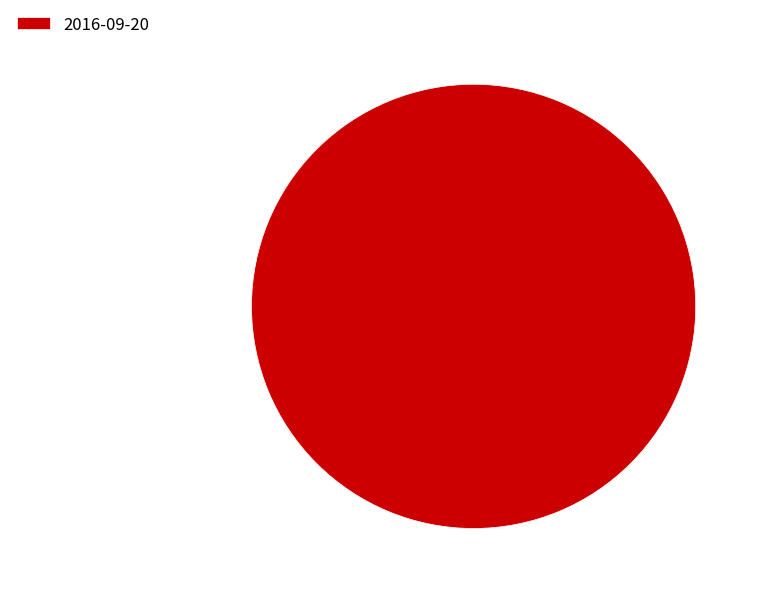

Count the number of slices in the pie.

1